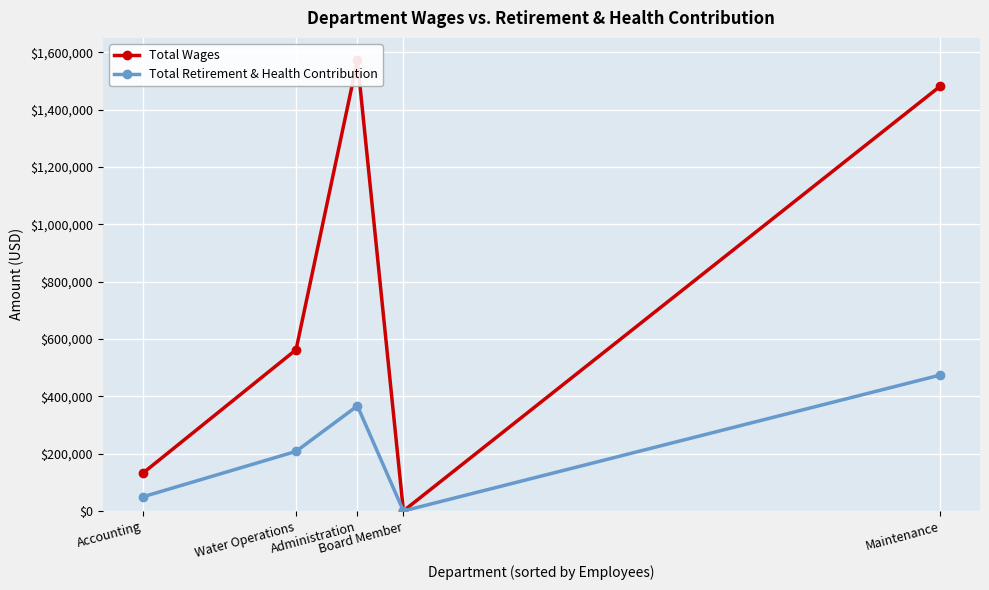

True or false: Total Wages and Total Retirement & Health Contribution cross at least once.

False